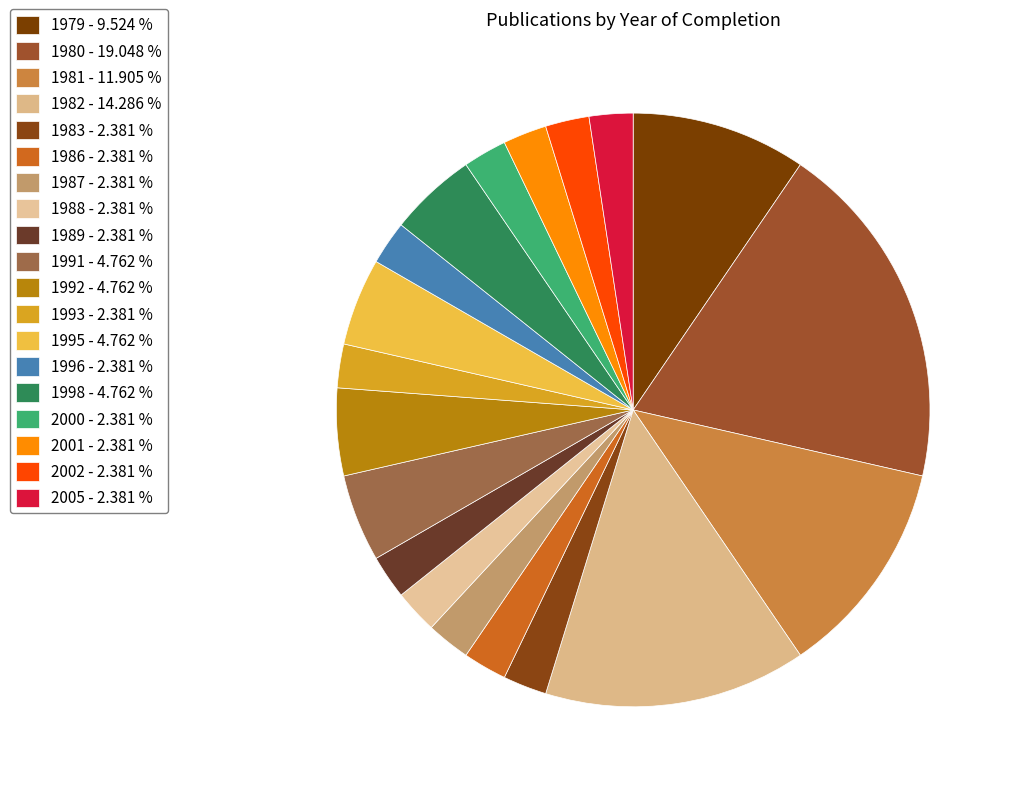

Does any single category account for the majority?

No